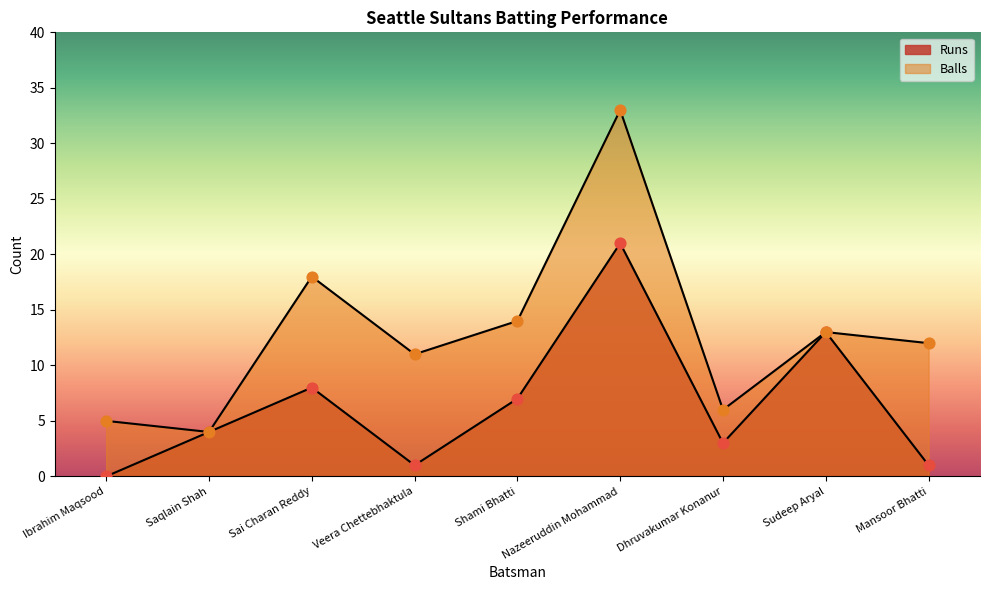

What is the total value across all series at Sai Charan Reddy?

26